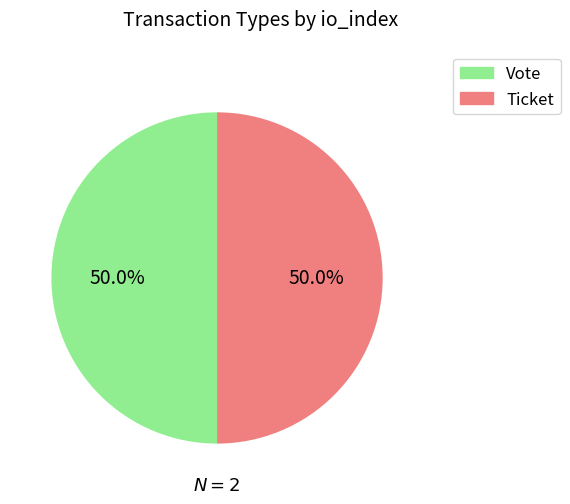

What is the ratio of the value at Vote to the value at Ticket?

1.0